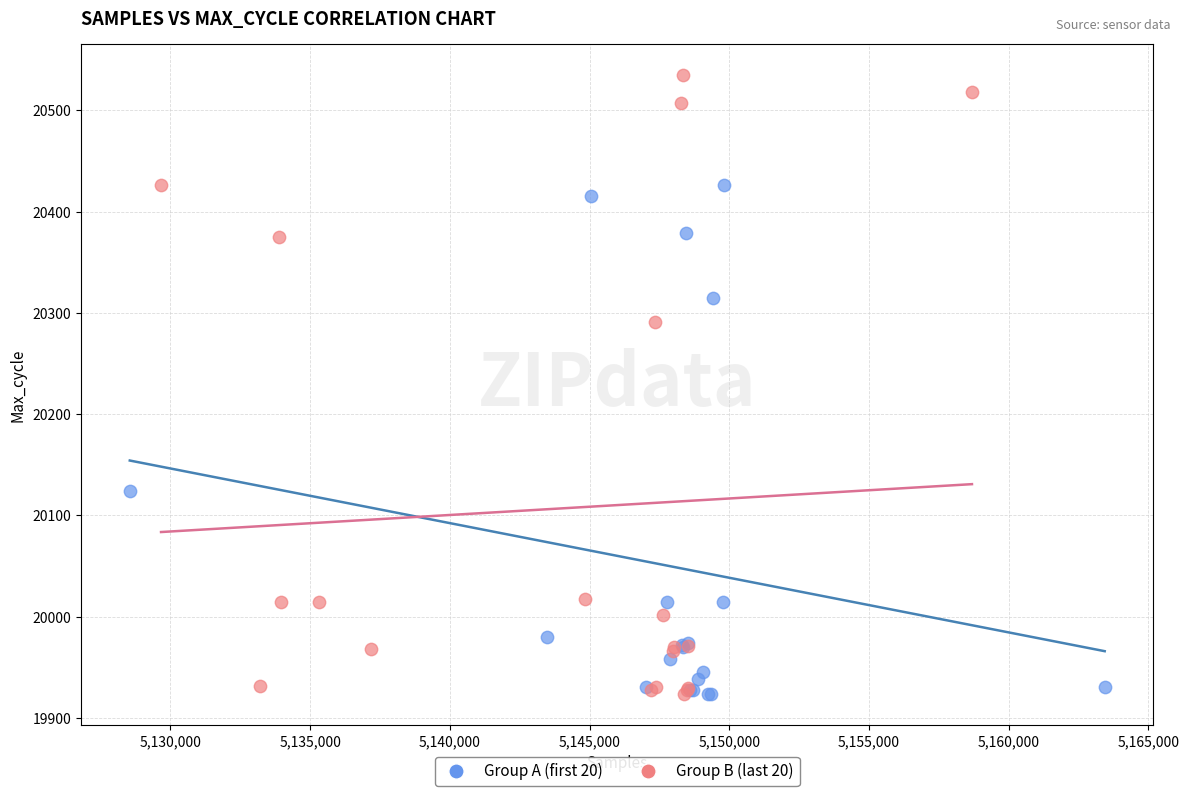

What are all the series names shown in the legend?

Group A (first 20), Group B (last 20)